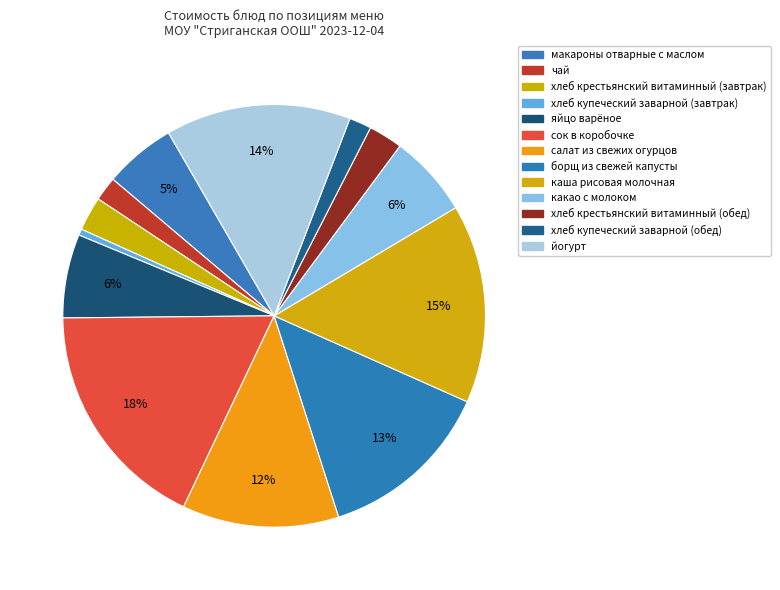

Which has a higher value, макароны отварные с маслом or борщ из свежей капусты?

борщ из свежей капусты